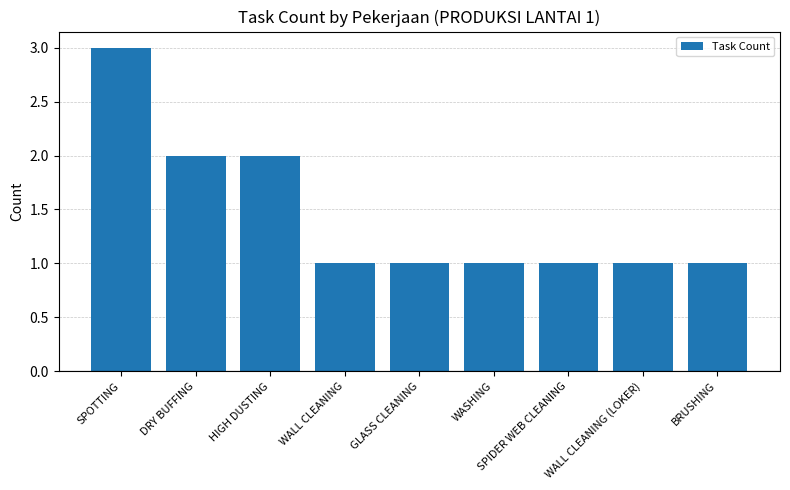

True or false: the data shows 1 at DRY BUFFING.

False